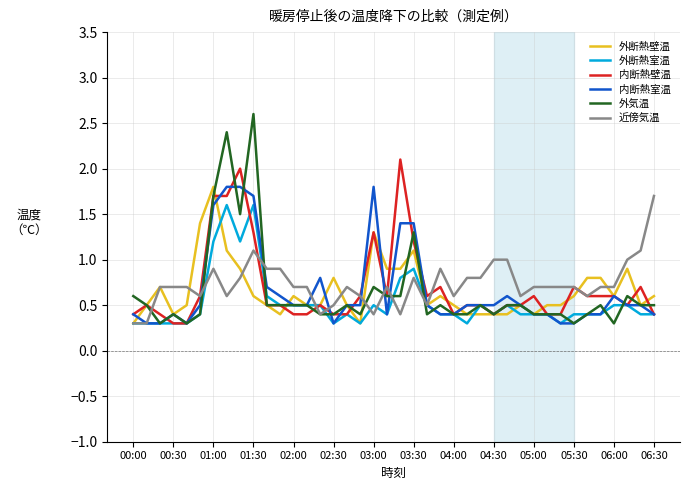

What is the sum of all 外断熱室温 values?

21.2